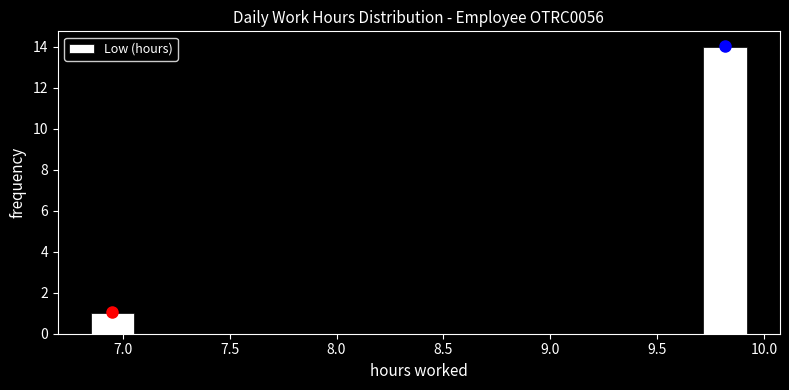

Over which range of the x-axis is the bar tallest?

9.70 to 9.90